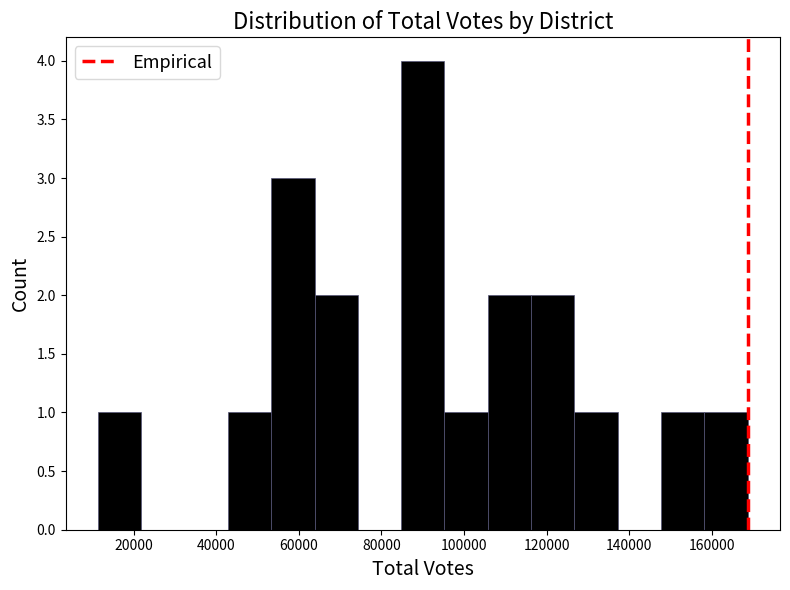

Reading left to right, transcribe this chart: for each bar, give the range it covers on the x-axis and its height. Neither the bar edges nor the heights are printed on the chart, so give them approximately, as read against the axes.

12000 to 22000: 1
22000 to 32000: 0
32000 to 42000: 0
42000 to 54000: 1
54000 to 64000: 3
64000 to 74000: 2
74000 to 84000: 0
84000 to 96000: 4
96000 to 106000: 1
106000 to 116000: 2
116000 to 126000: 2
126000 to 138000: 1
138000 to 148000: 0
148000 to 158000: 1
158000 to 168000: 1